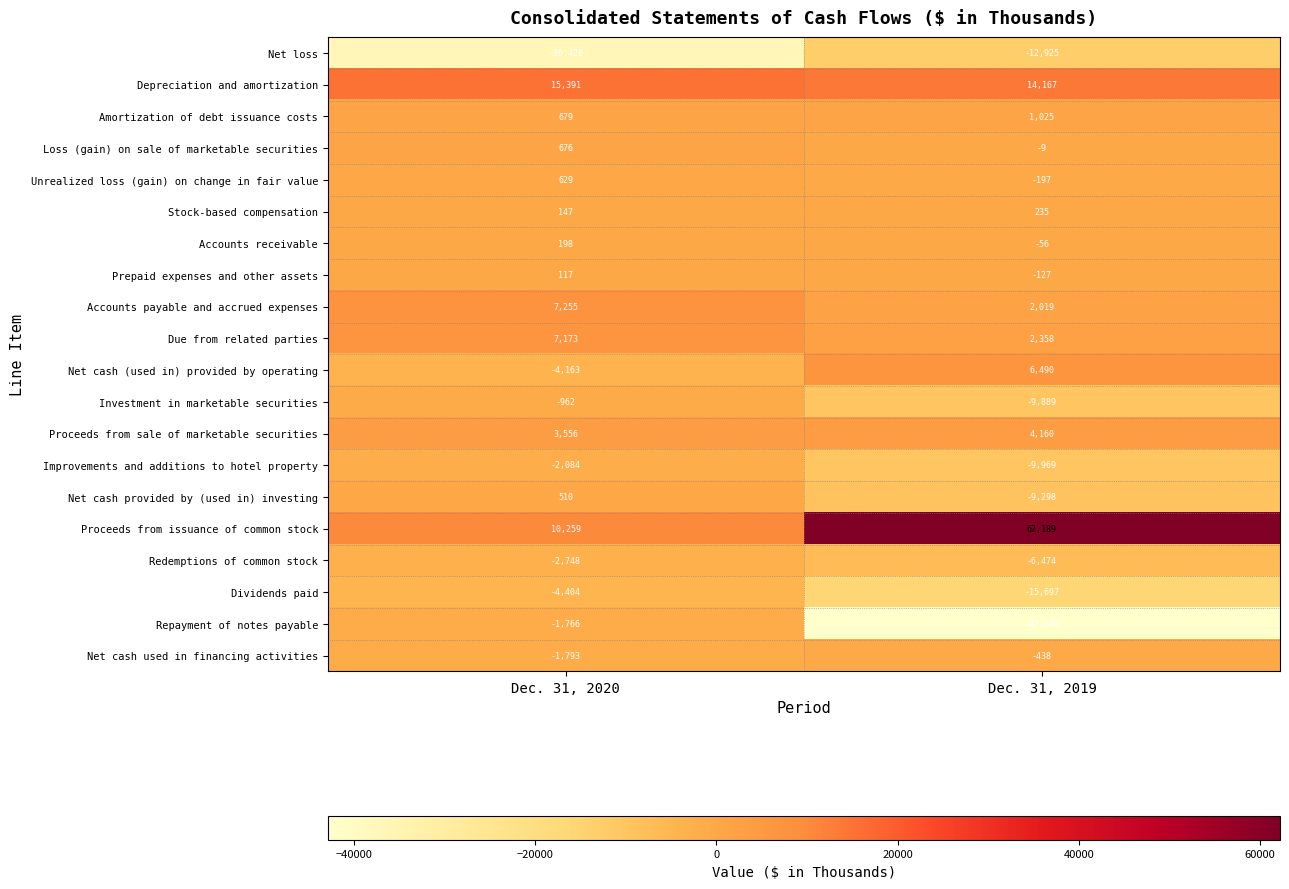

At which label does Redemptions of common stock reach its peak?

Dec. 31, 2020